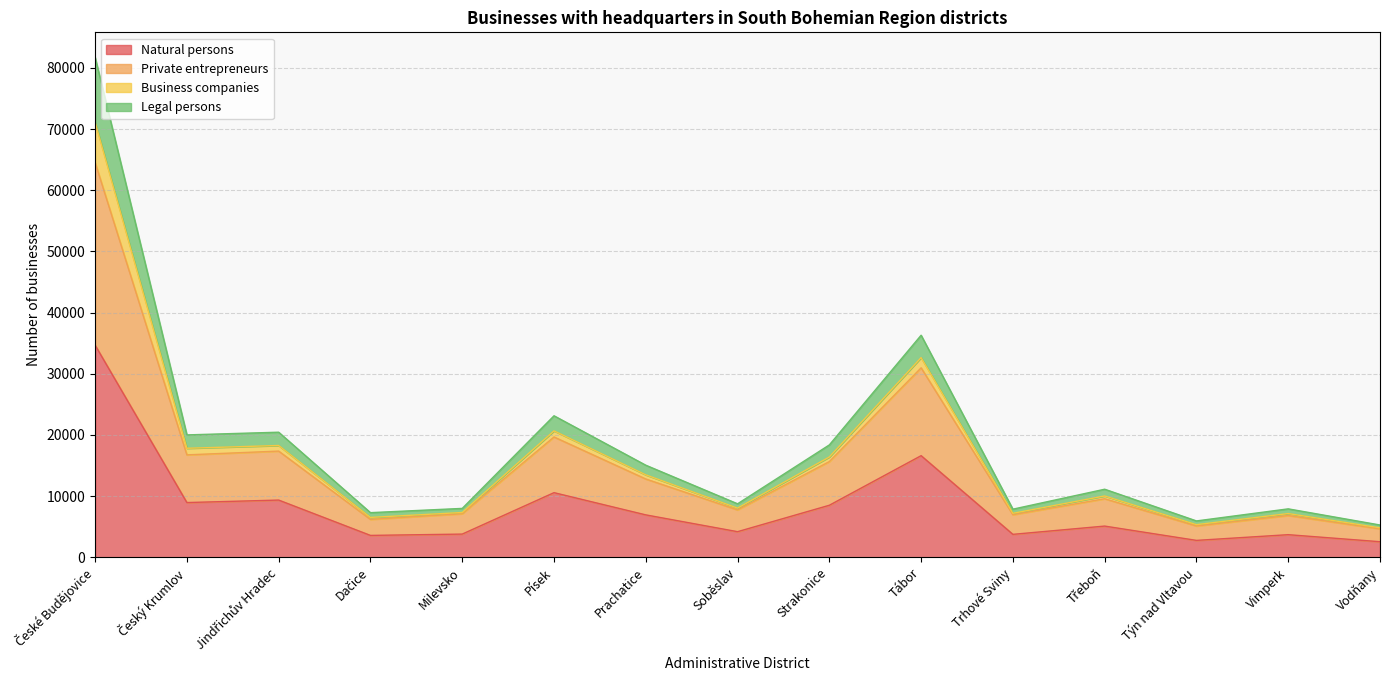

True or false: Private entrepreneurs and Natural persons cross at least once.

False